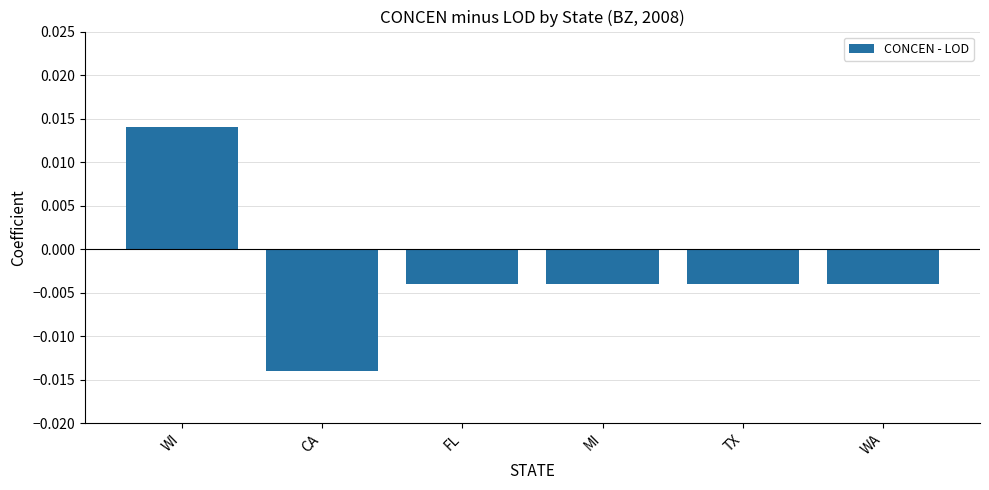

Which label corresponds to the smallest value in the chart?

CA